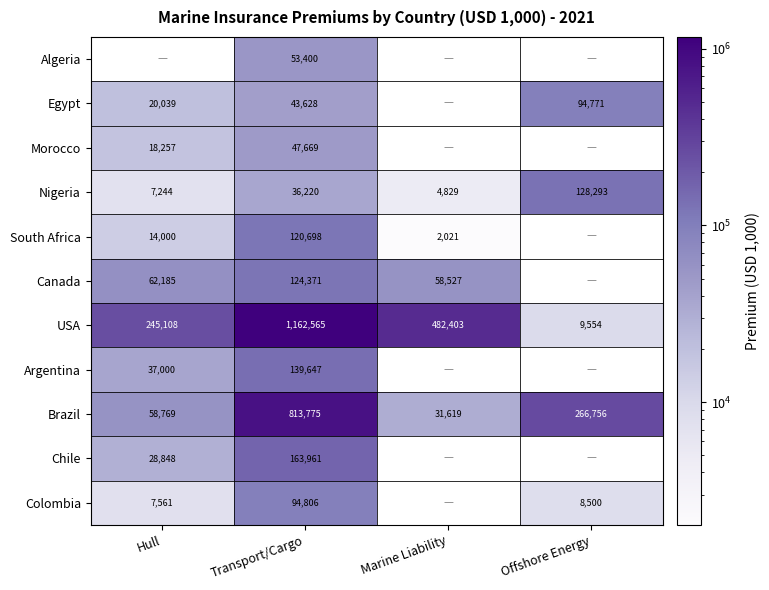

The value of Brazil at Marine Liability is 17046. True or false?

False